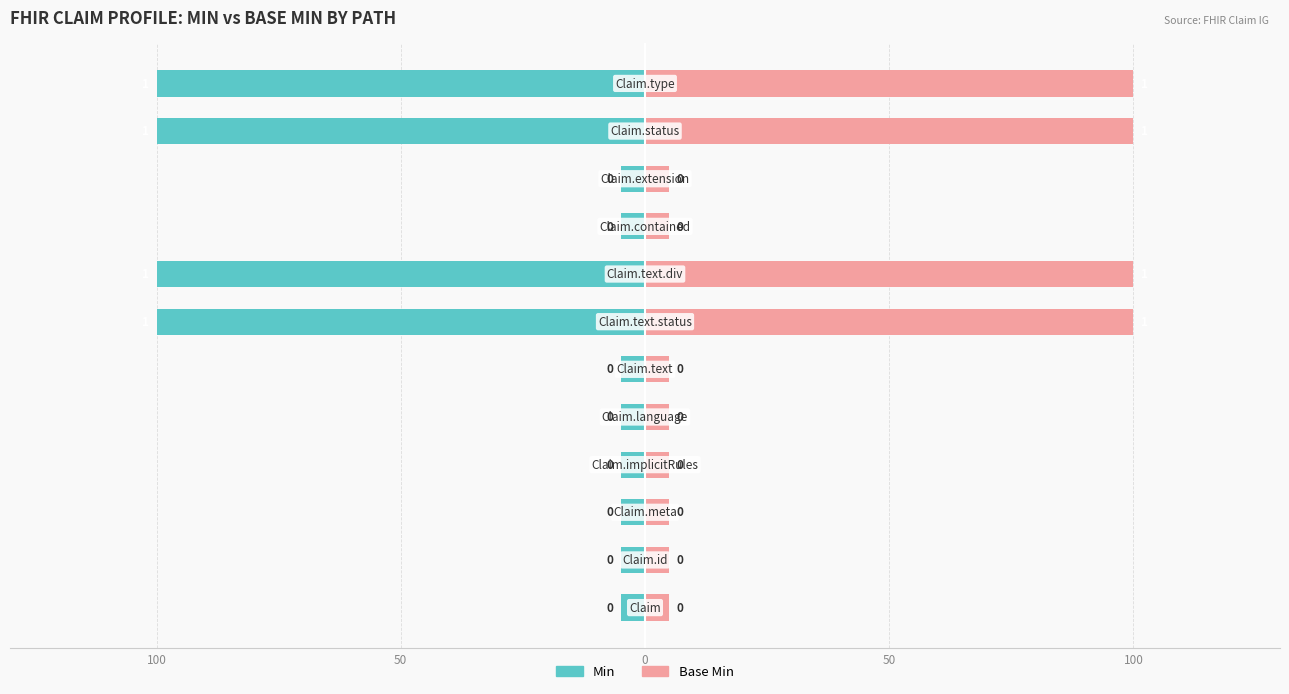

True or false: Min has a value of -1 at 9.

False